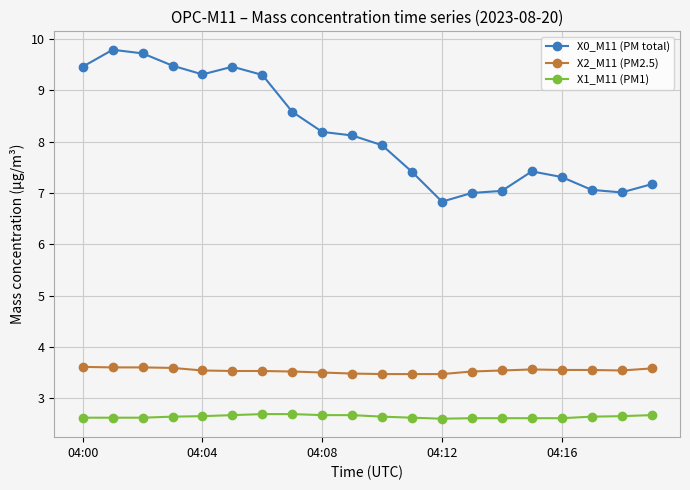

True or false: X0_M11 (PM total) and X1_M11 (PM1) cross at least once.

False